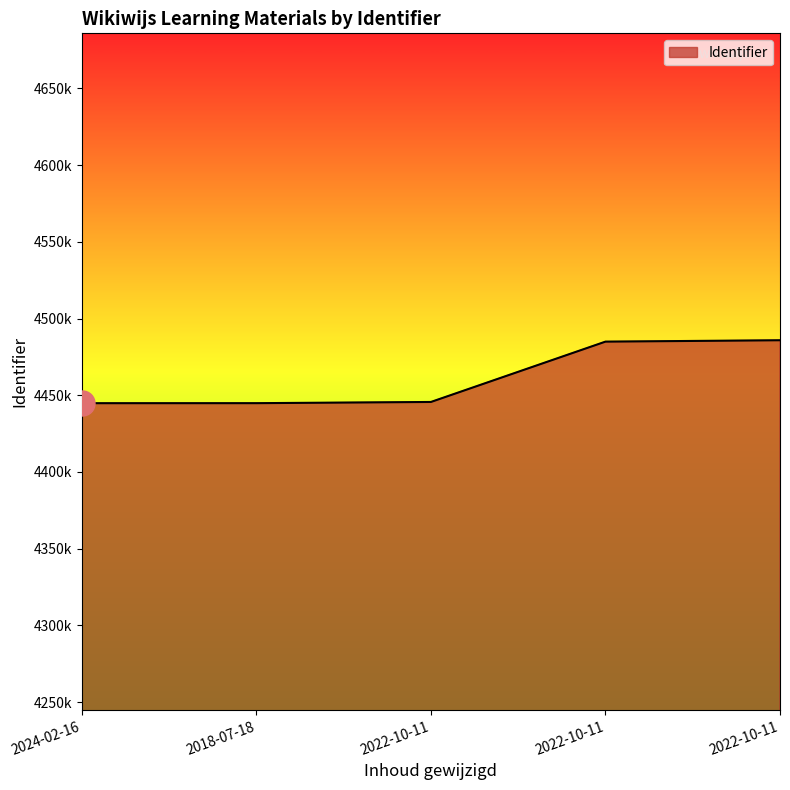

List the labels in order of value, smallest first.

2024-02-16, 2018-07-18, 2022-10-11, 2022-10-11, 2022-10-11